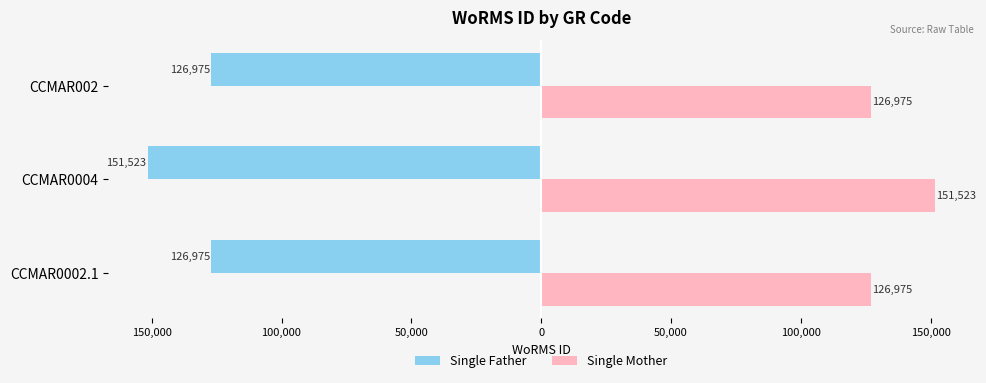

What are all the series names shown in the legend?

Single Father, Single Mother